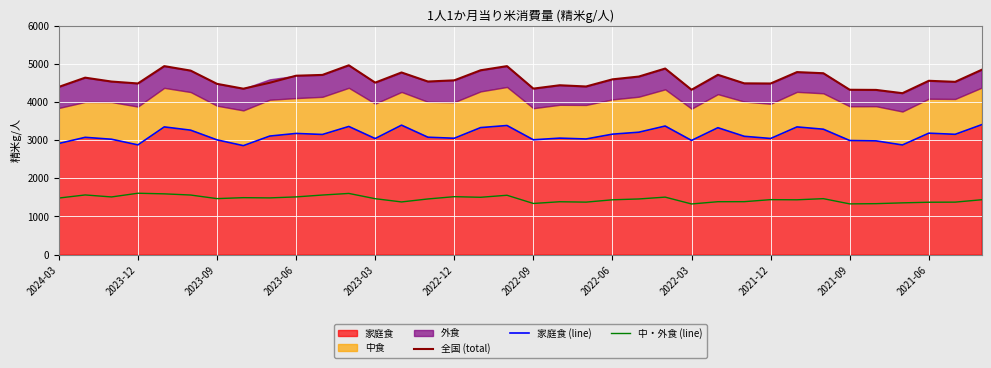

What is the highest value of the 中・外食 (line) series?

1609